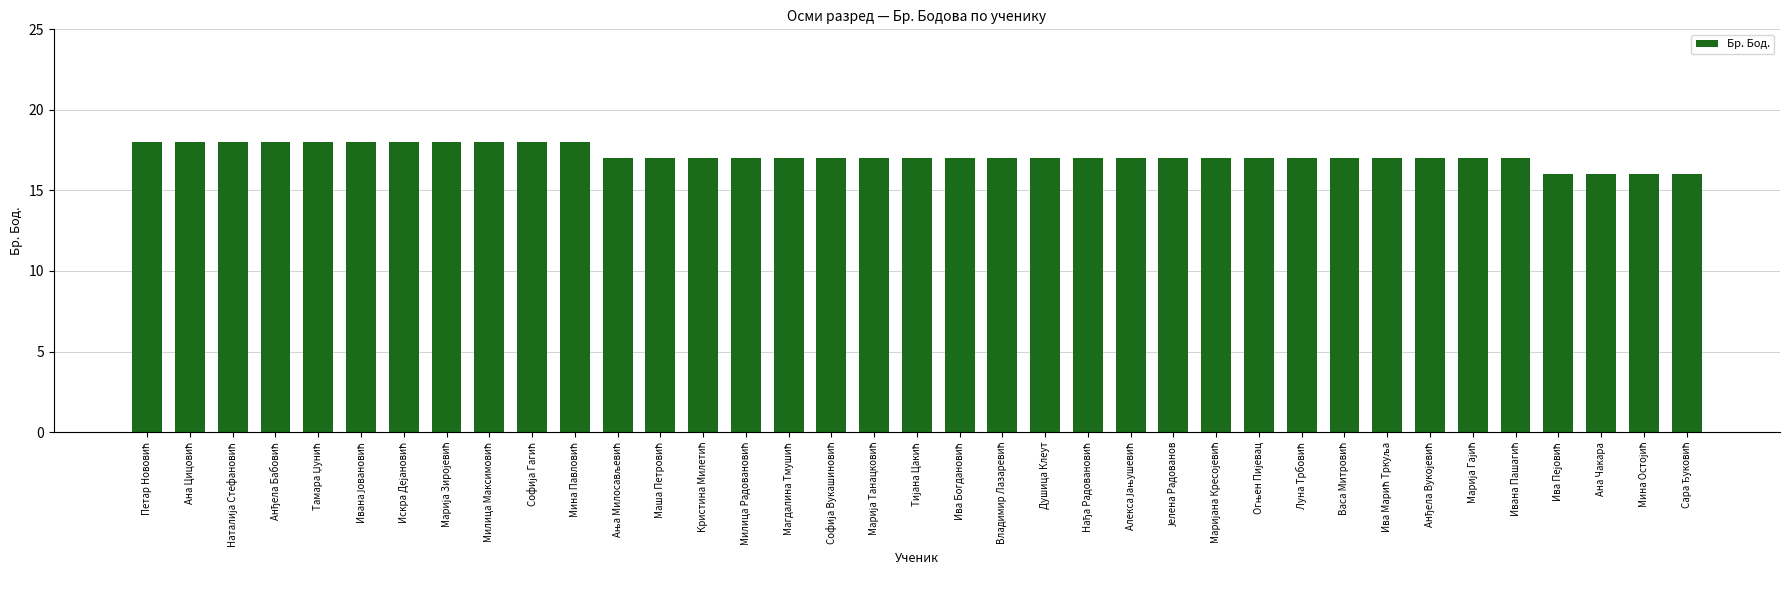

What is the difference between the second highest and second lowest values?

2